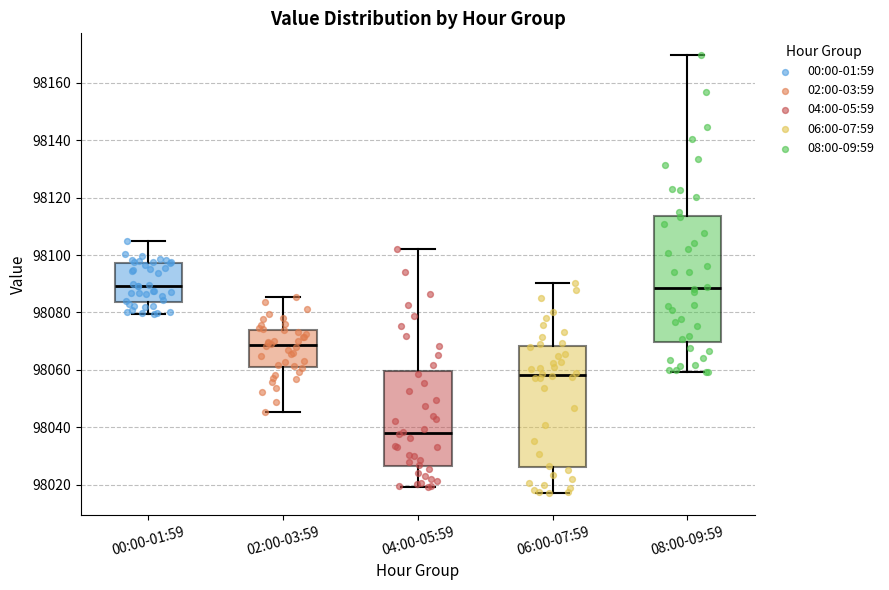

Reading left to right, transcribe this box plot: for each box, give where its median line is, the range the box spans, and where its two whiskers end, as read against the y-axis. The values are not printed on the chart, so give them approximately, as read against the axis.

00:00-01:59: median 98090, box 98084 to 98098, whiskers 98080 to 98104
02:00-03:59: median 98068, box 98062 to 98074, whiskers 98046 to 98086
04:00-05:59: median 98038, box 98026 to 98060, whiskers 98020 to 98102
06:00-07:59: median 98058, box 98026 to 98068, whiskers 98018 to 98090
08:00-09:59: median 98088, box 98070 to 98114, whiskers 98060 to 98170